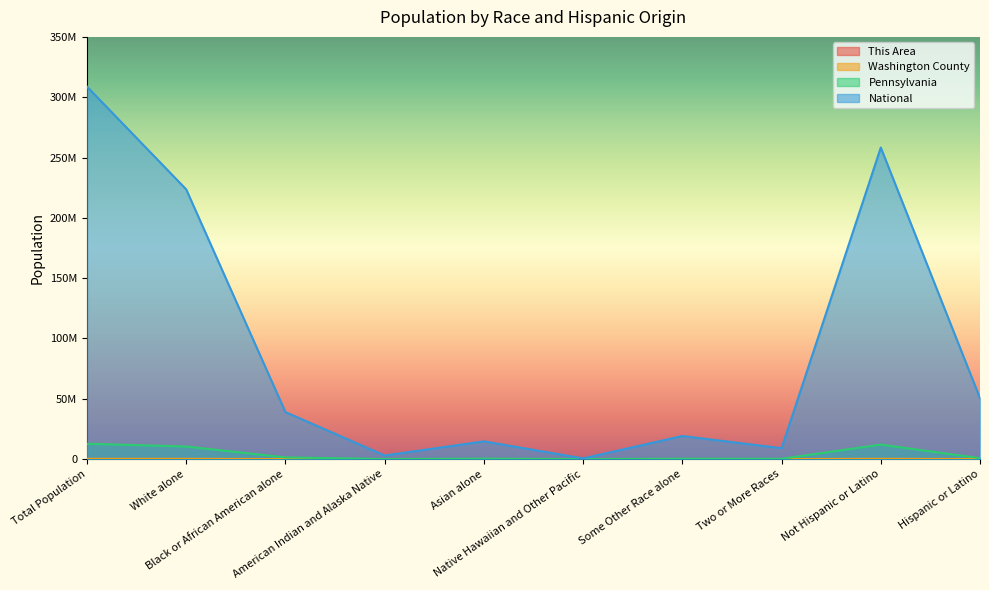

What is the difference between the highest and lowest values at White alone?

223552347